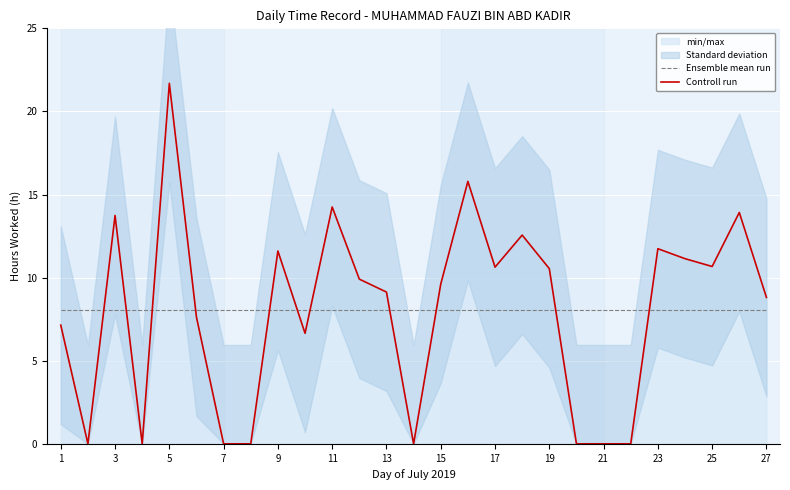

Reading right to left, extract all data points from this chart.

Ensemble mean run: 8.0	8.0	8.0	8.0	8.0	8.0	8.0	8.0	8.0	8.0	8.0	8.0	8.0	8.0	8.0	8.0	8.0	8.0	8.0	8.0	8.0	8.0	8.0	8.0	8.0	8.0	8.0
Controll run: 8.8	13.9	10.7	11.1	11.7	0.0	0.0	0.0	10.5	12.6	10.6	15.8	9.6	0.0	9.1	9.9	14.2	6.7	11.6	0.0	0.0	7.6	21.7	0.0	13.7	0.0	7.1